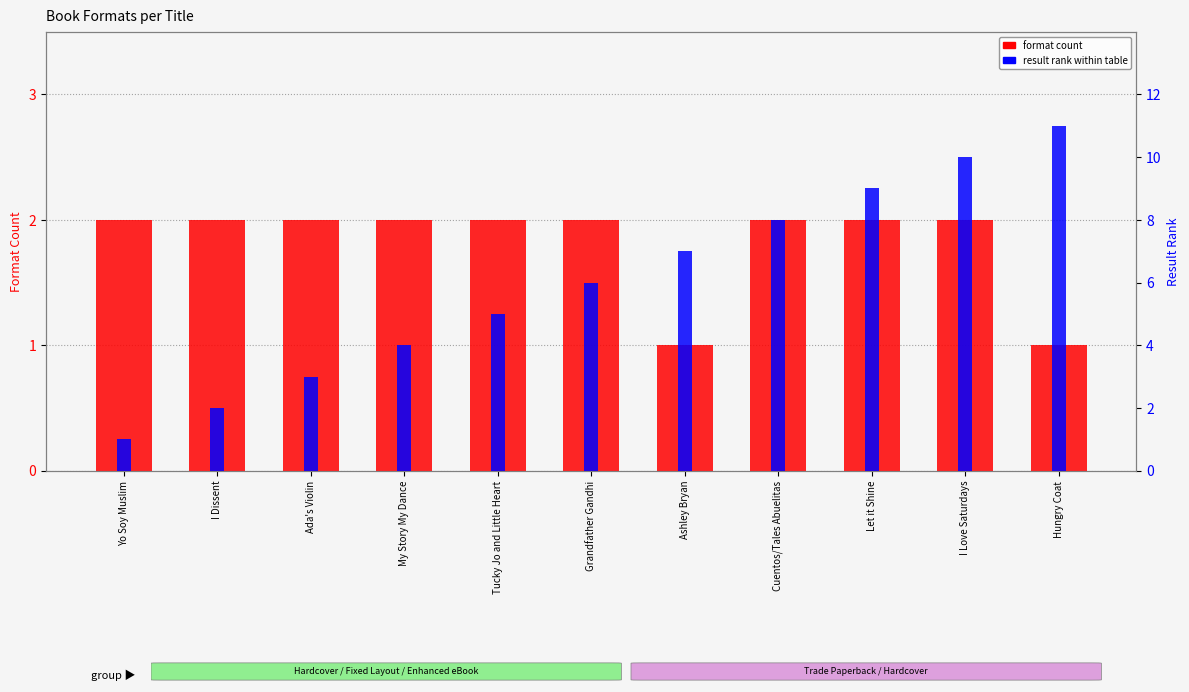

At how many categories does at least one series exceed 8?

3